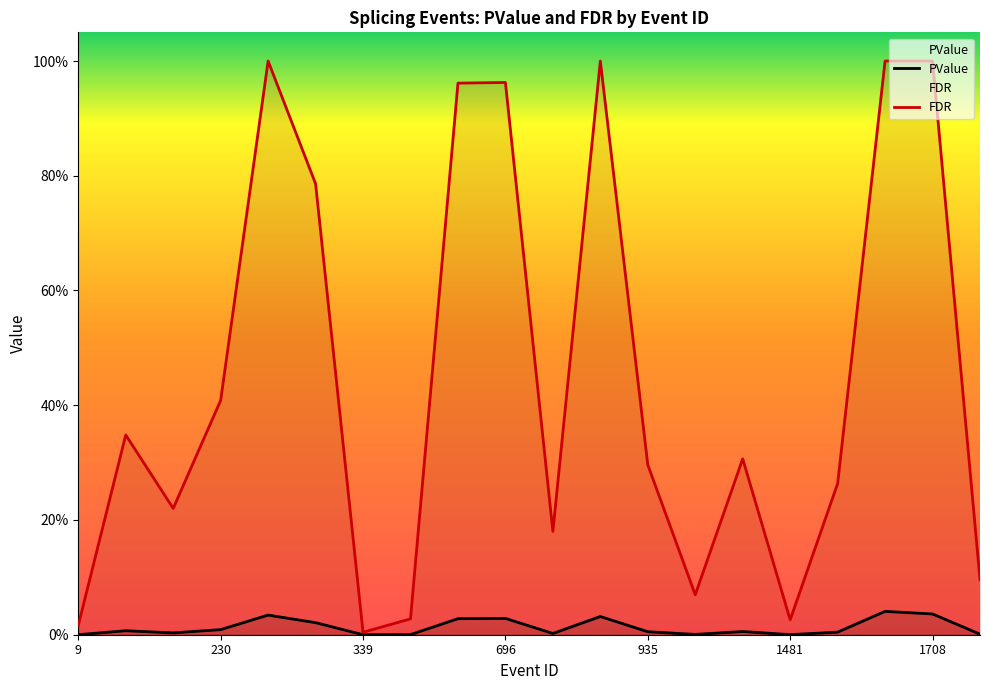

Rank the series by their maximum value, from highest to lowest.

FDR, PValue